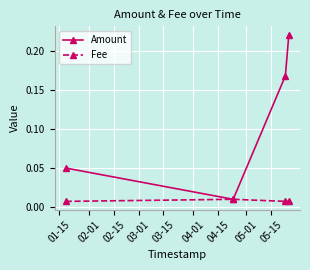

Which series has the largest total across all categories?

Amount